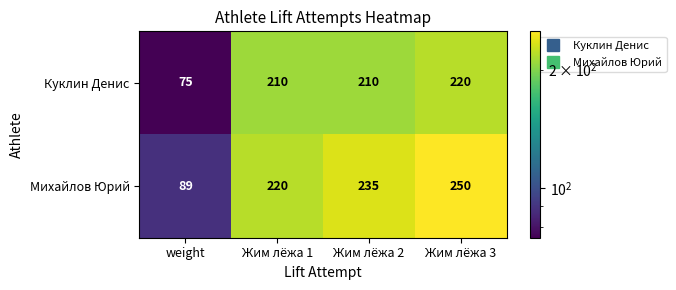

What is the minimum value shown in the chart?

75